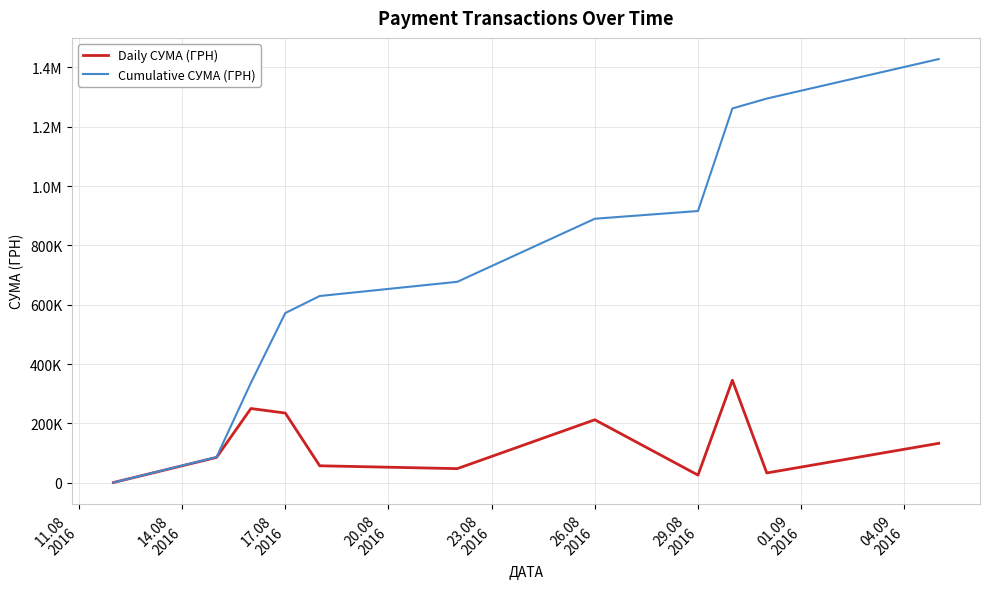

Is this an area chart (filled region under the line)?

No